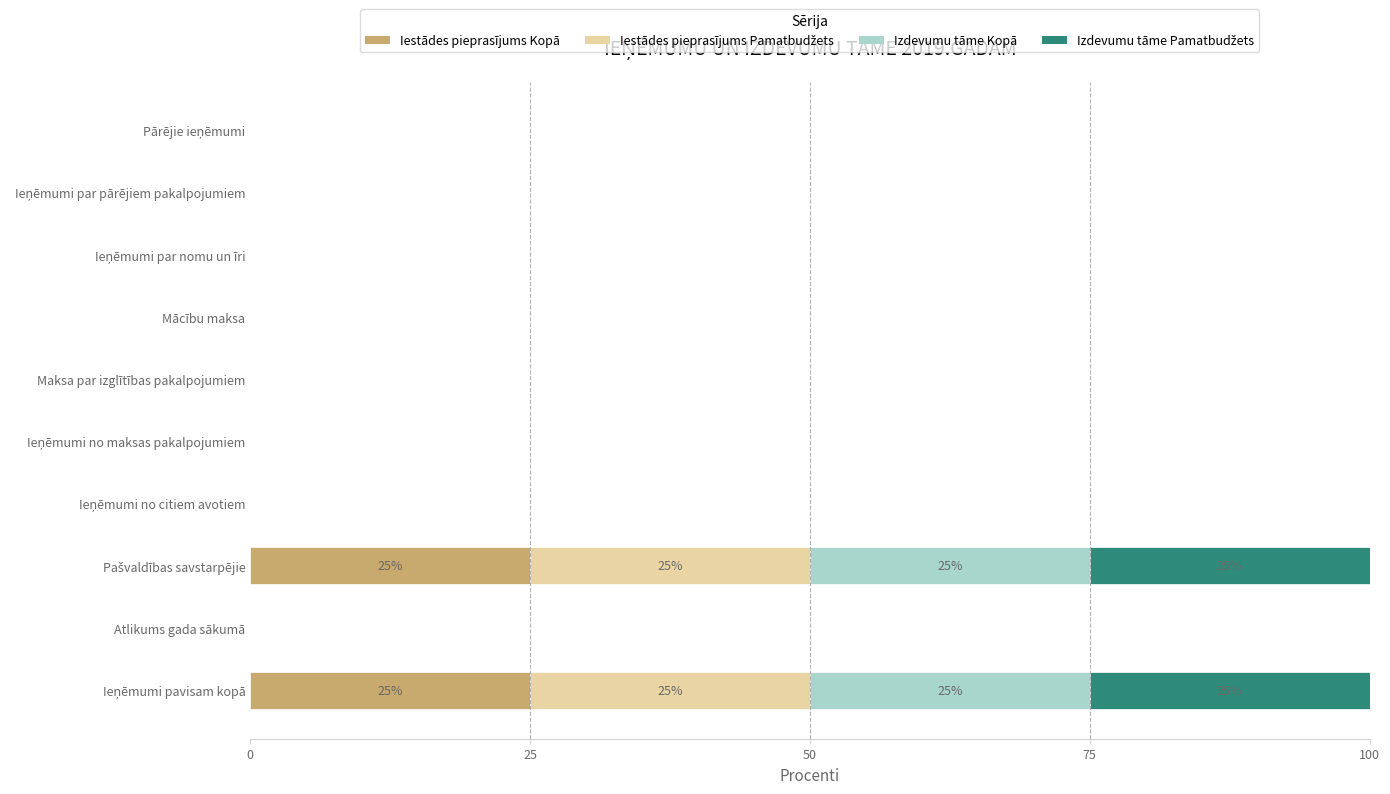

What position from the left is Ieņēmumi no citiem avotiem?

4